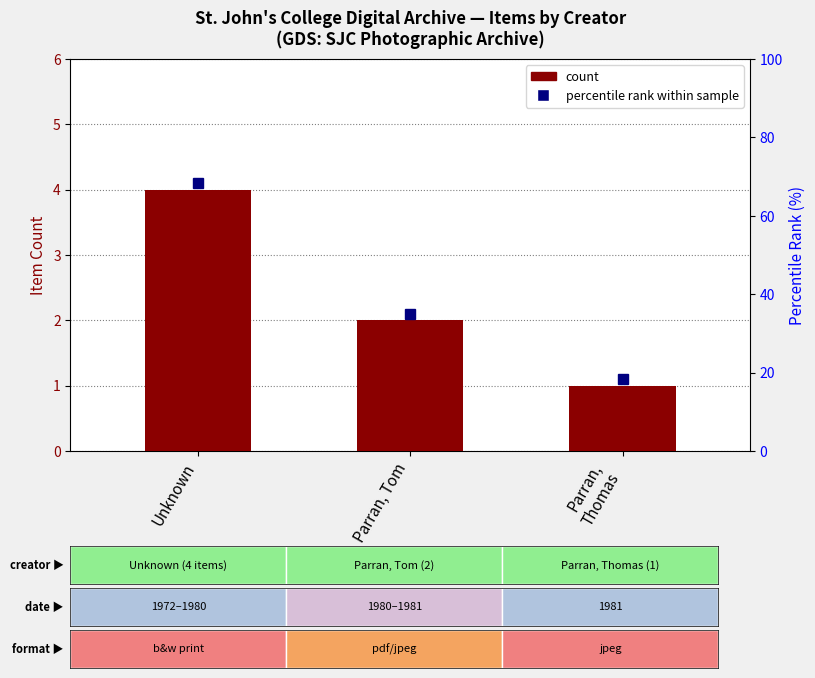

What is the difference between the values at Parran,
Thomas and Unknown?

3